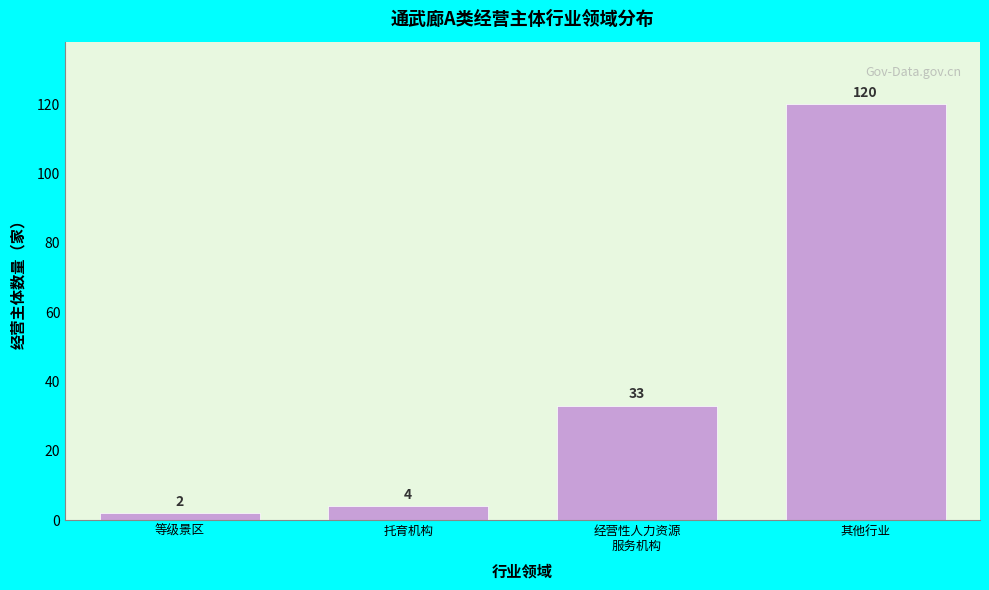

Reading left to right, extract all data points from this chart.

2	4	33	120